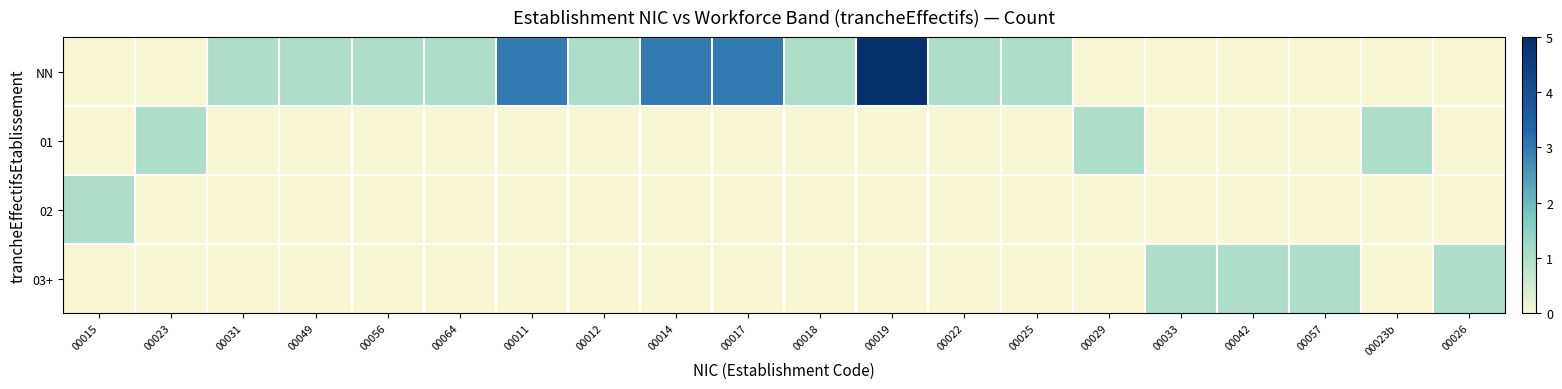

Rank the series by their maximum value, from highest to lowest.

NN, 01, 02, 03+